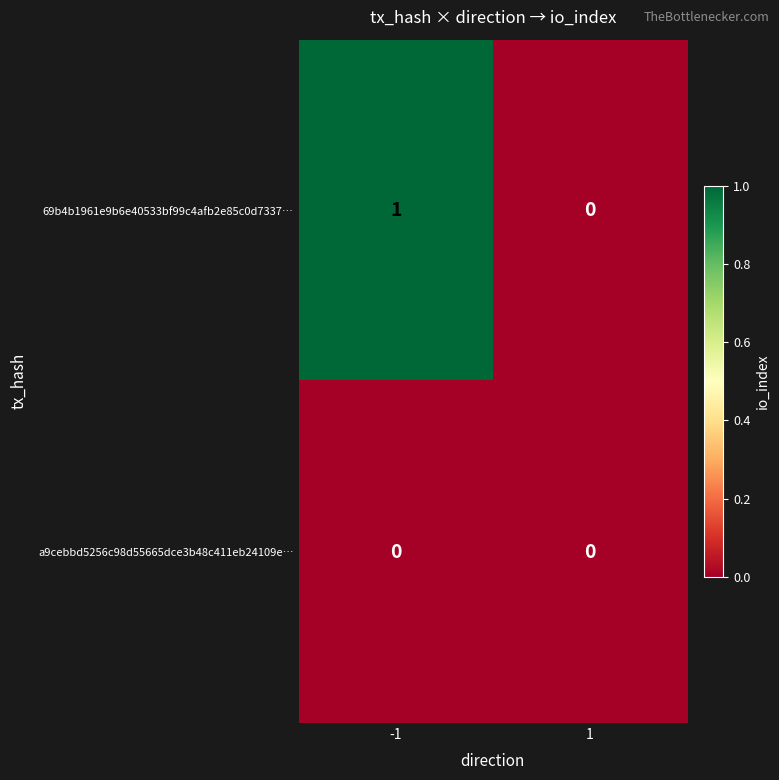

Reading left to right, list all the values displayed in this chart.

69b4b1961e9b6e40533bf99c4afb2e85c0d7337…: -1=1	1=0
a9cebbd5256c98d55665dce3b48c411eb24109e…: -1=0	1=0